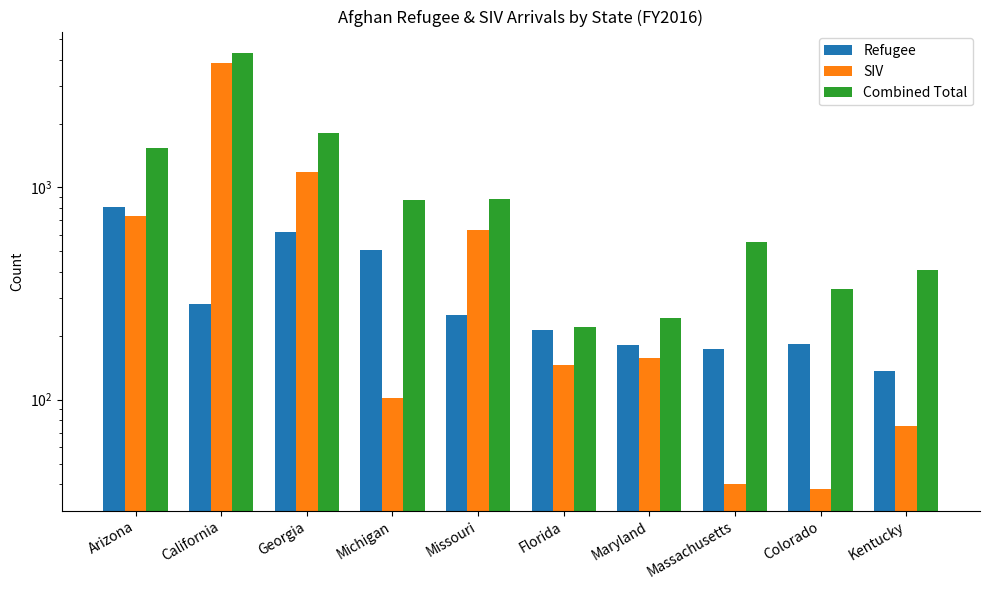

What is the difference between the Refugee values at Arizona and California?

526